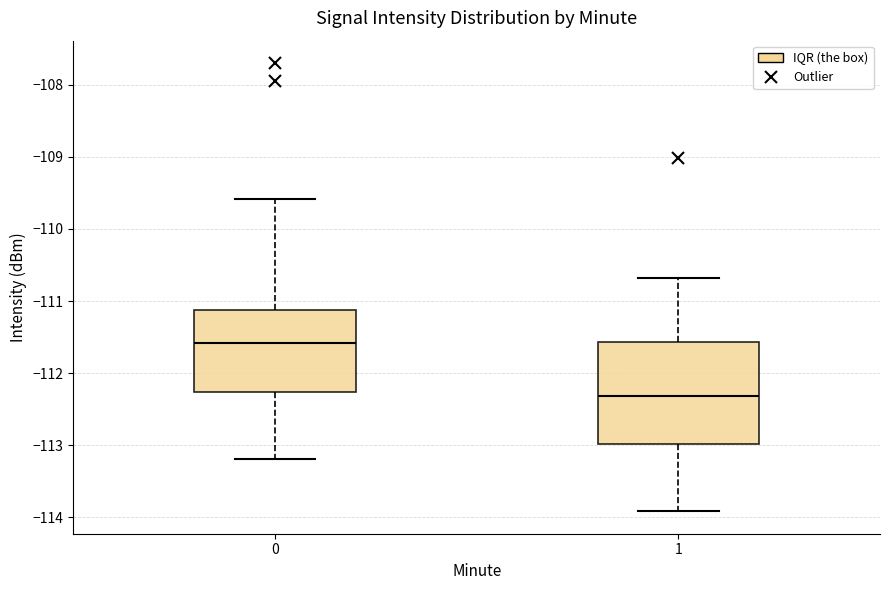

Which box has the lowest median line?

1